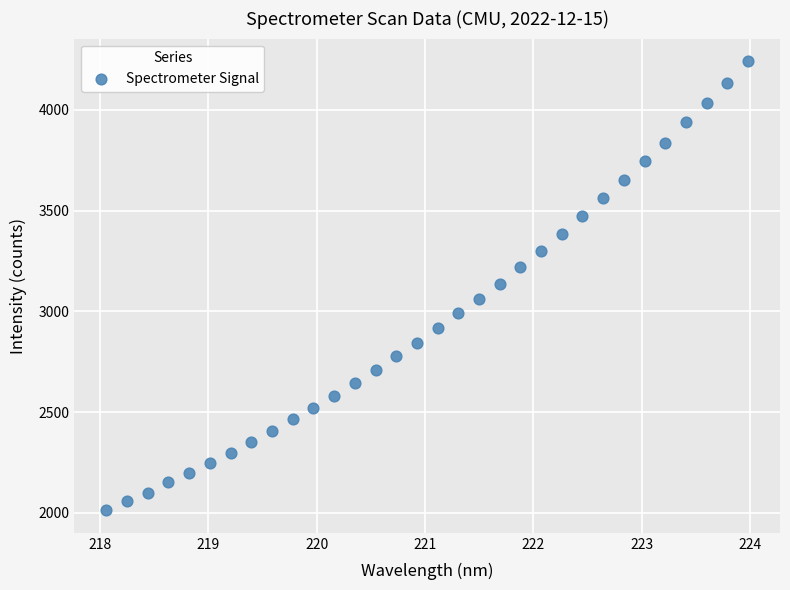

What is the range of Y values (max minus min)?

2230.3